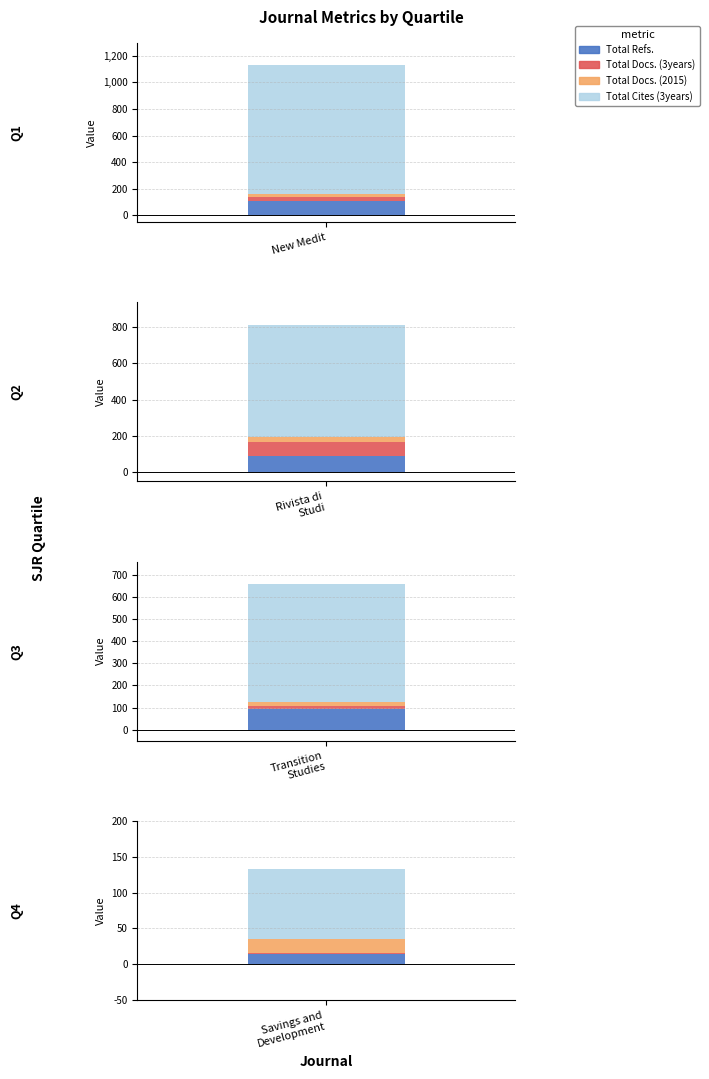

What is the approximate value of Total Docs. (3years) at New Medit, to the nearest 5?

35